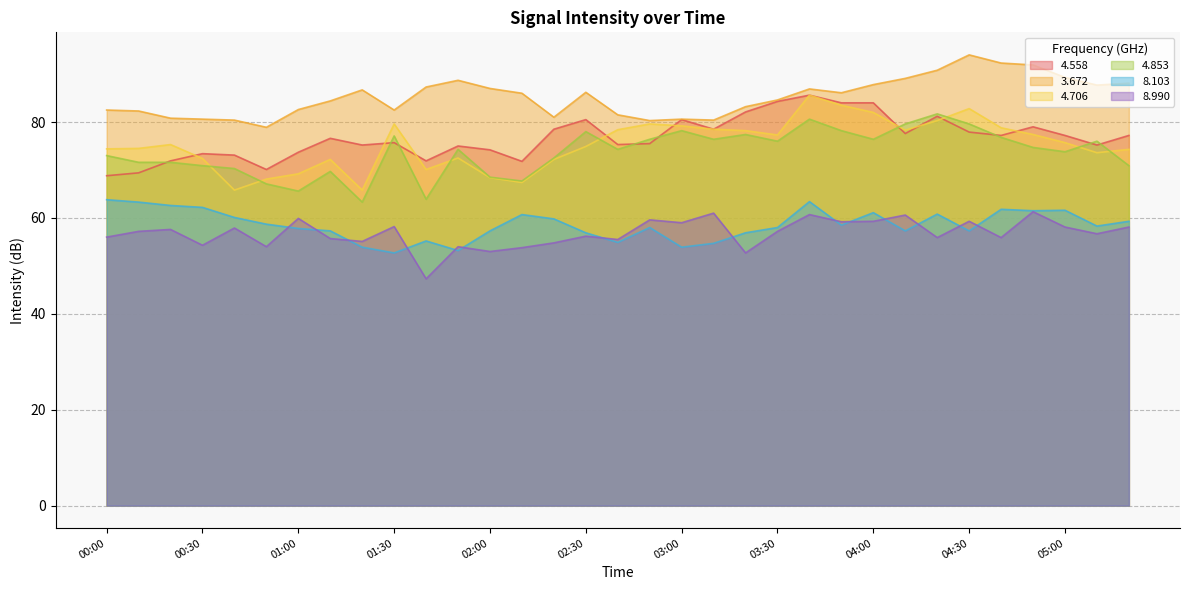

What is the label of the 3rd point from the left?

00:20